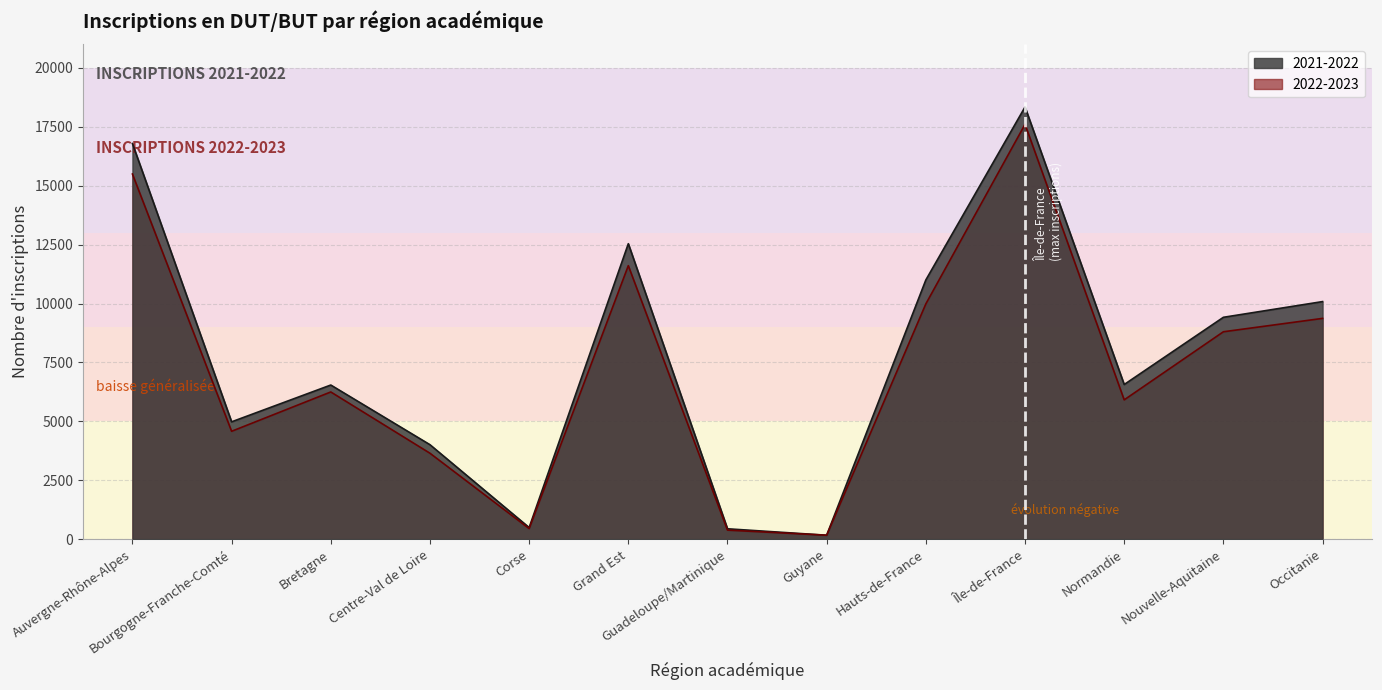

What is the difference between the maximum and minimum values in the 2021-2022 series?

18177